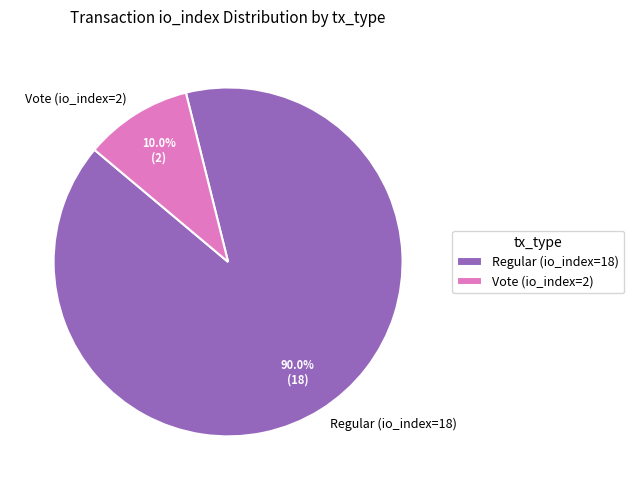

Rank the categories by value from lowest to highest.

Vote (io_index=2), Regular (io_index=18)